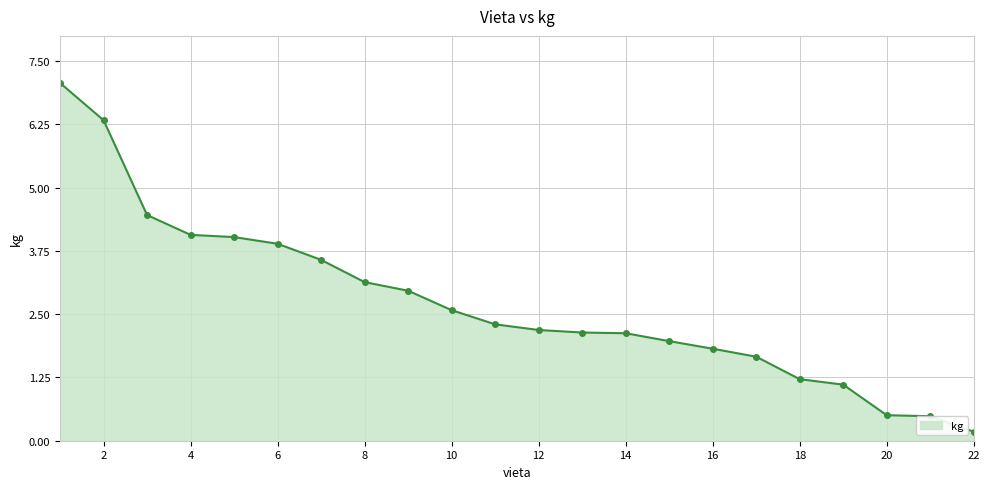

What is the value of the 7th point from the left?

3.6